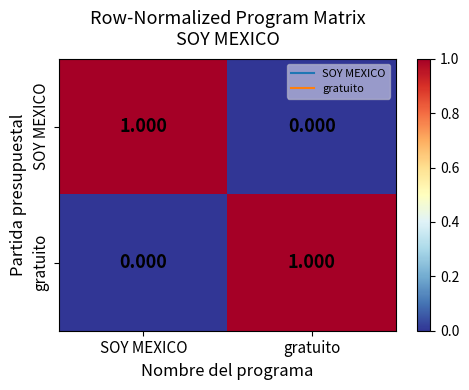

Rank the categories by SOY MEXICO value from highest to lowest.

SOY MEXICO, gratuito